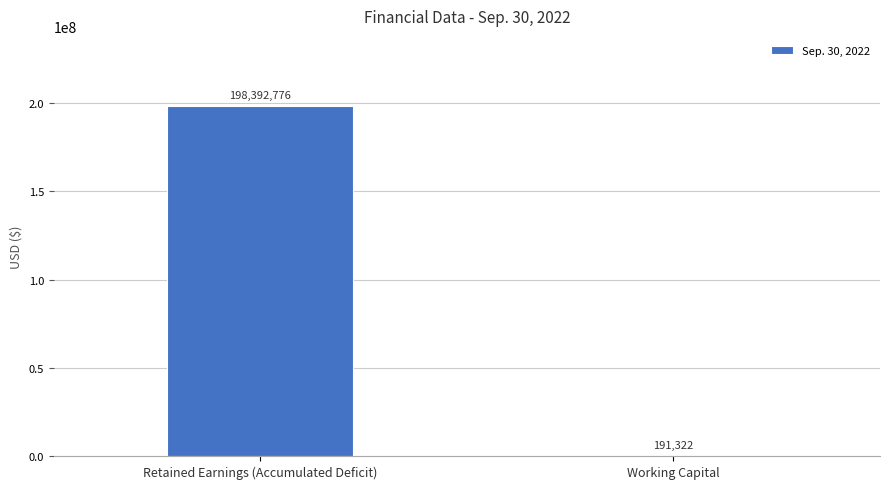

At which category does the chart reach its peak across all series?

Retained Earnings (Accumulated Deficit)